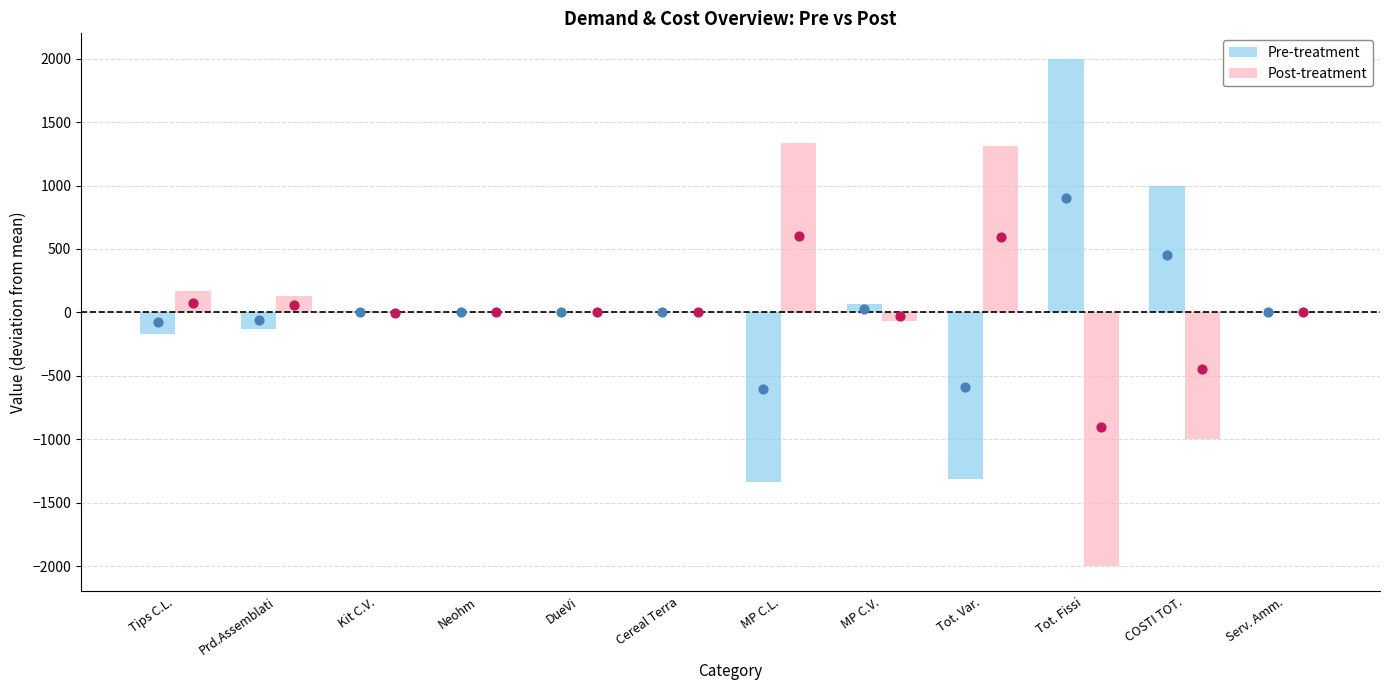

Which series contains the highest Y value?

Pre-treatment